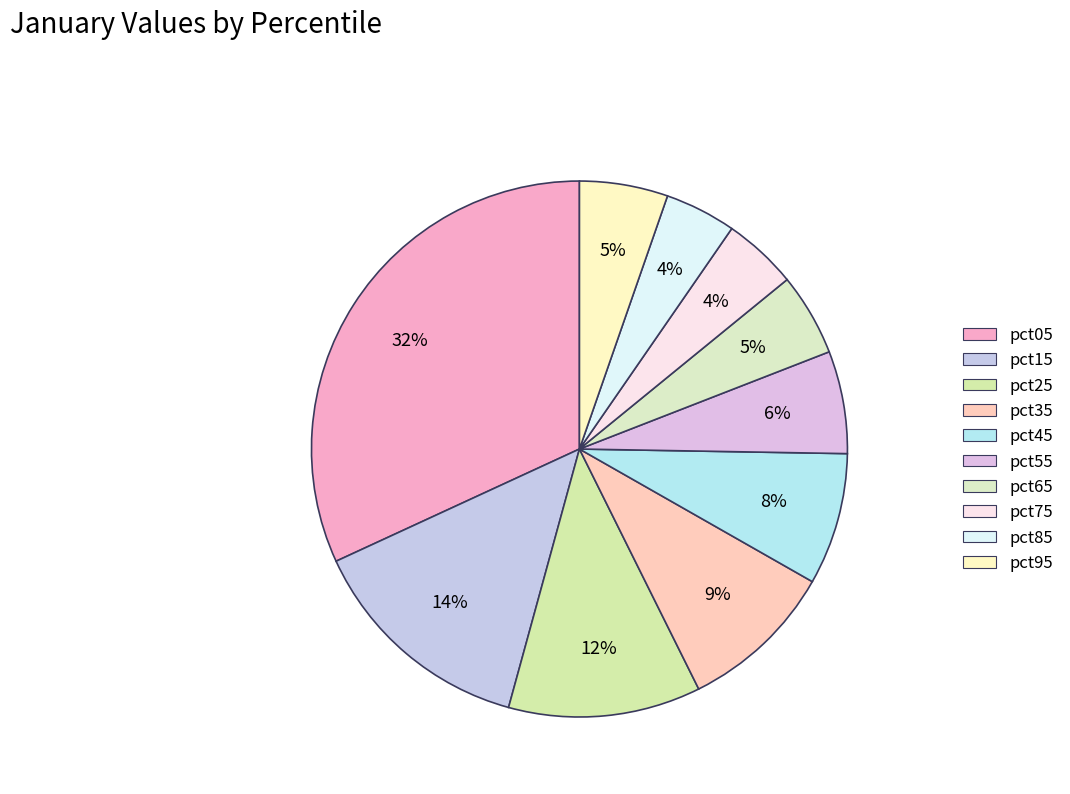

To the nearest percent, what is the difference between the largest and smallest slice percentages?

28%